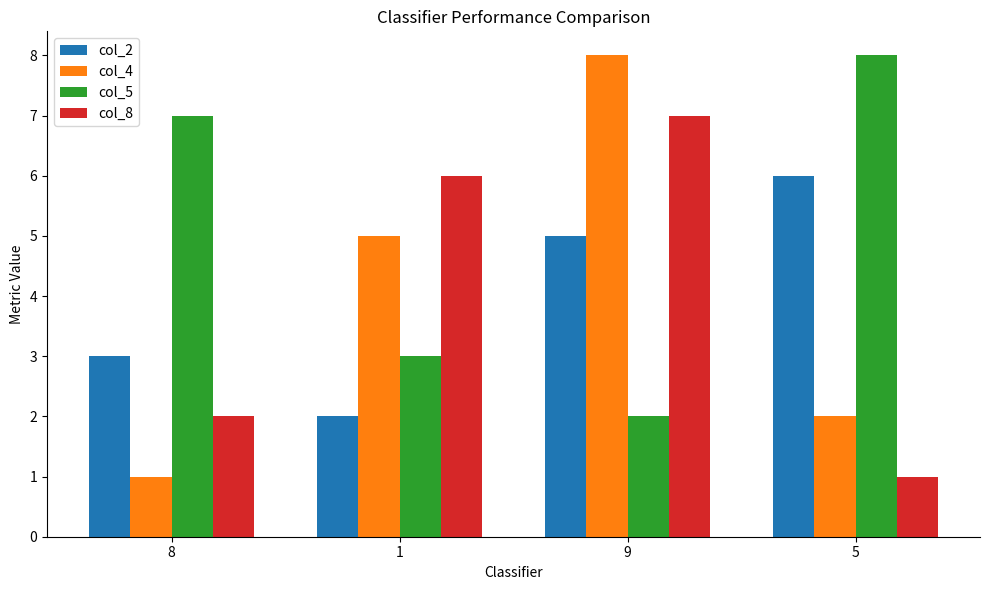

Reading left to right, extract all data points from this chart.

col_2: 8=3	1=2	9=5	5=6
col_4: 8=1	1=5	9=8	5=2
col_5: 8=7	1=3	9=2	5=8
col_8: 8=2	1=6	9=7	5=1